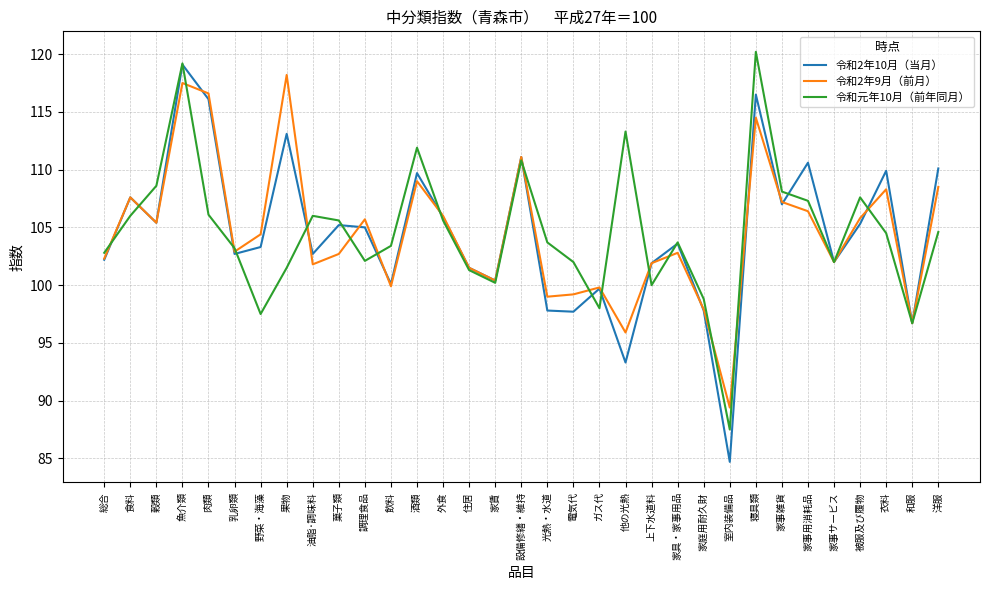

What is the spread (max minus min) of values at 光熱・水道?

5.9